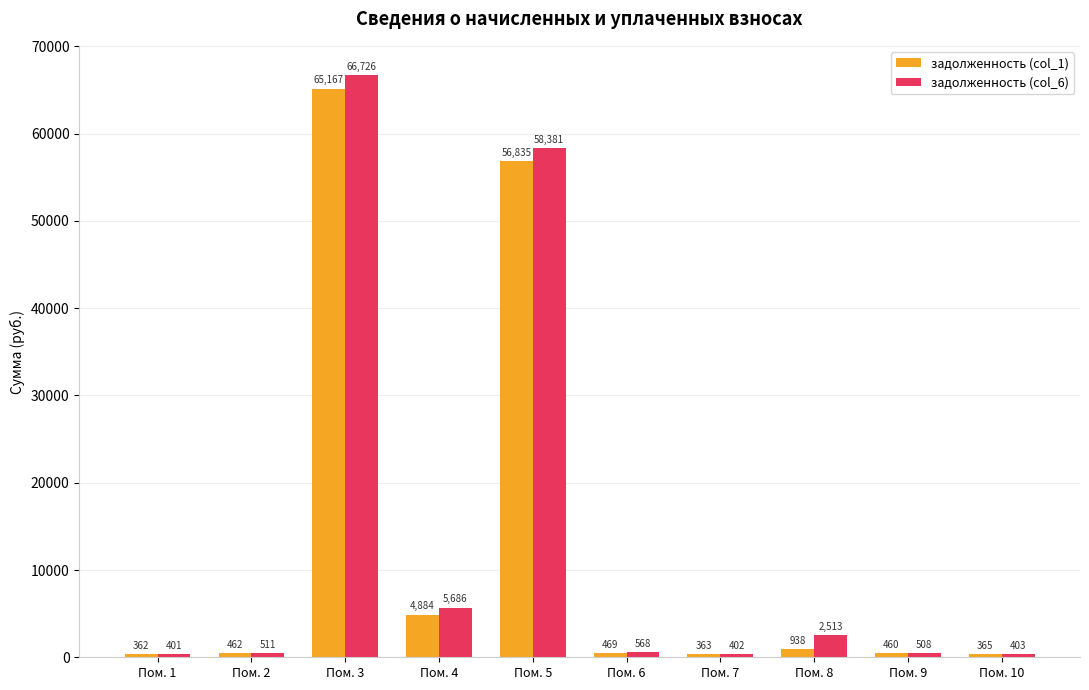

Which series has the largest total across all categories?

задолженность (col_6)